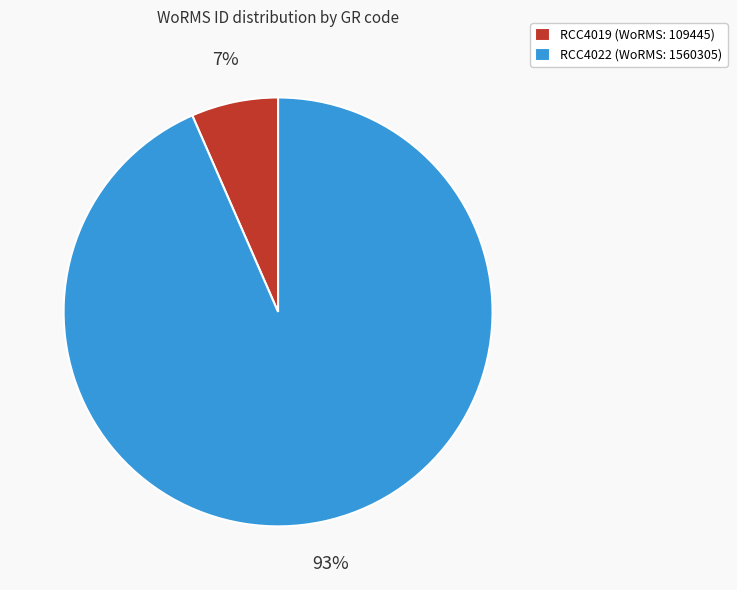

To the nearest percent, what is the combined percentage of RCC4019 and RCC4022?

100%